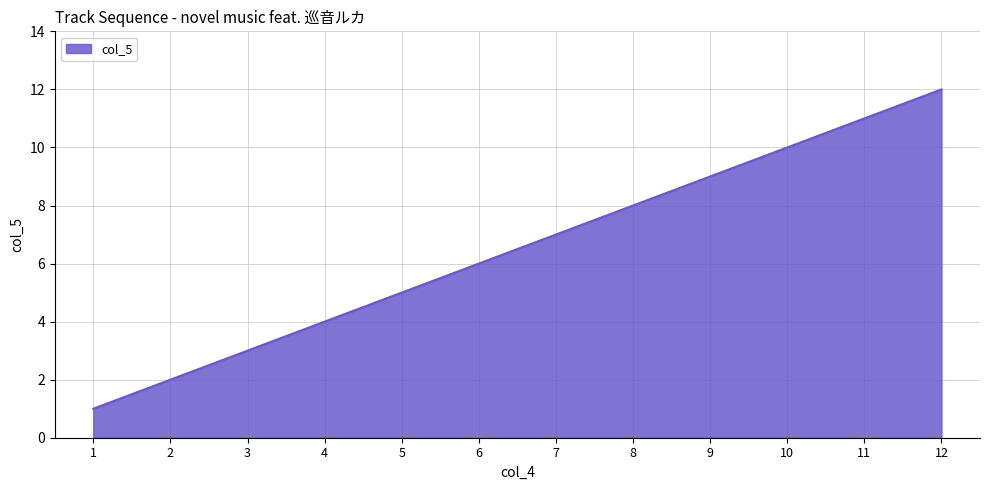

What is the sum of all values?

78